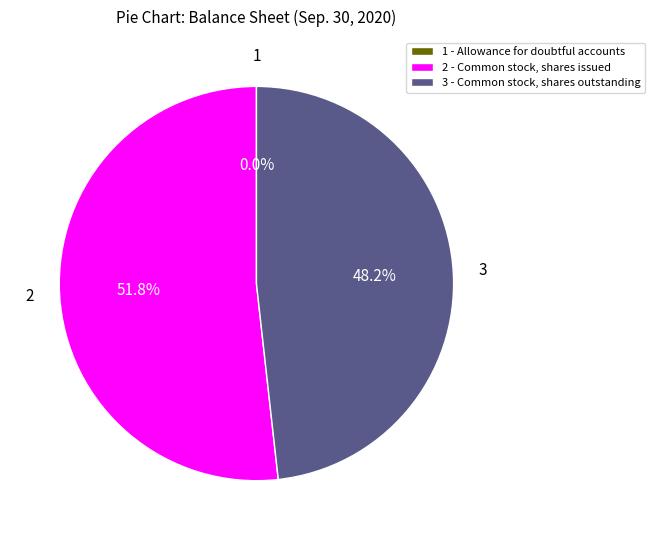

Which has a higher value, 3 - Common stock, shares outstanding or 2 - Common stock, shares issued?

2 - Common stock, shares issued